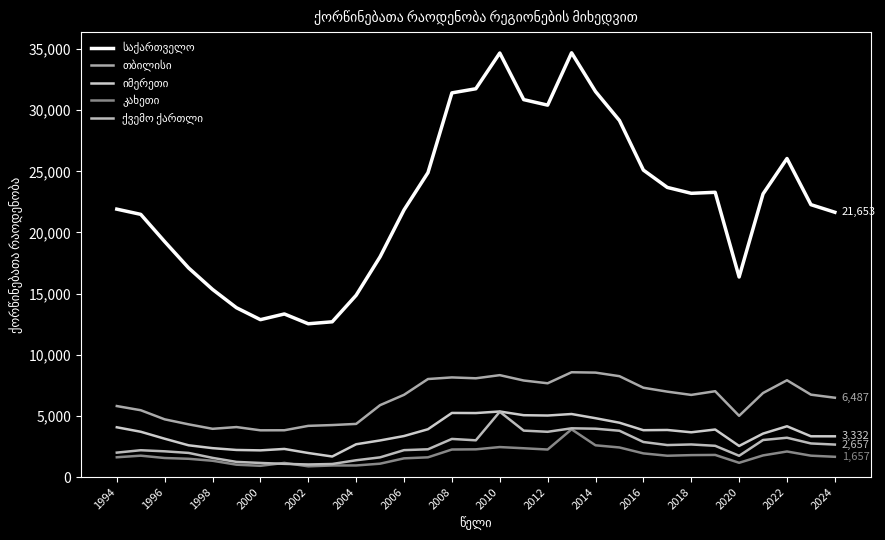

At how many categories does at least one series exceed 33255?

2